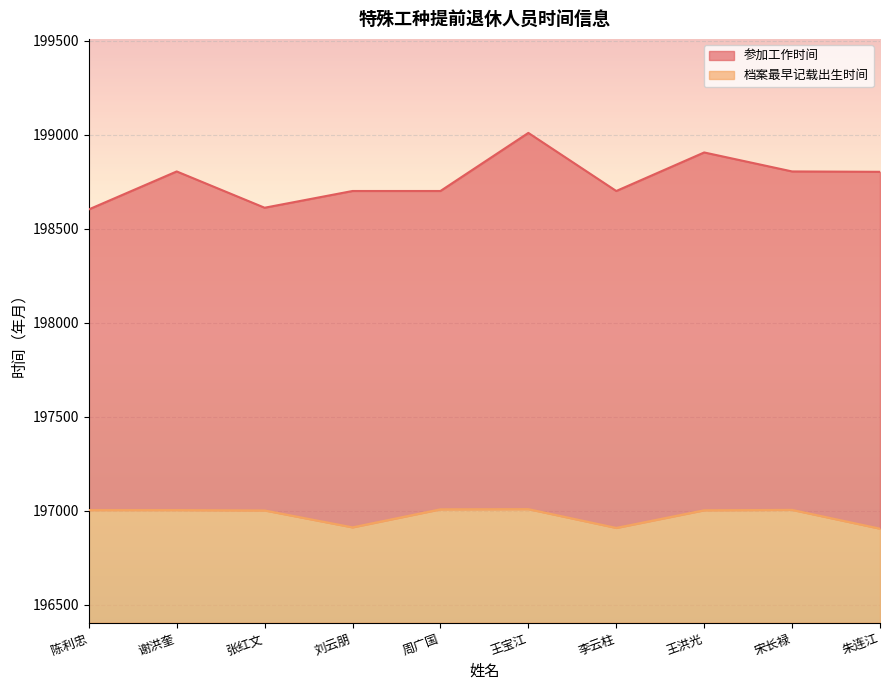

True or false: 参加工作时间 and 档案最早记载出生时间 intersect in this chart.

False